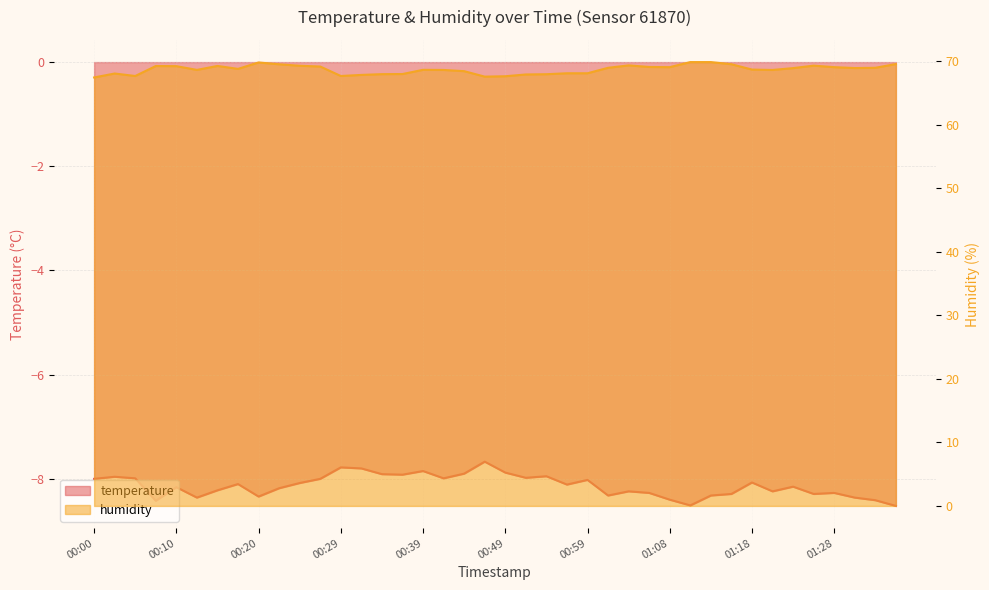

Between 01:26 and 01:06, which is larger?

01:06